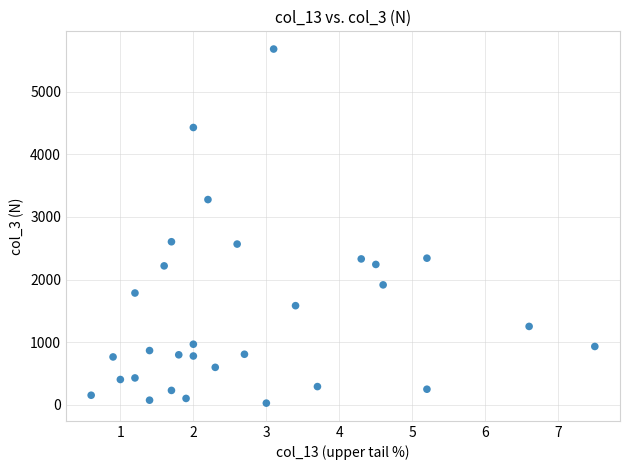

What is the range of Y values (max minus min)?

5650